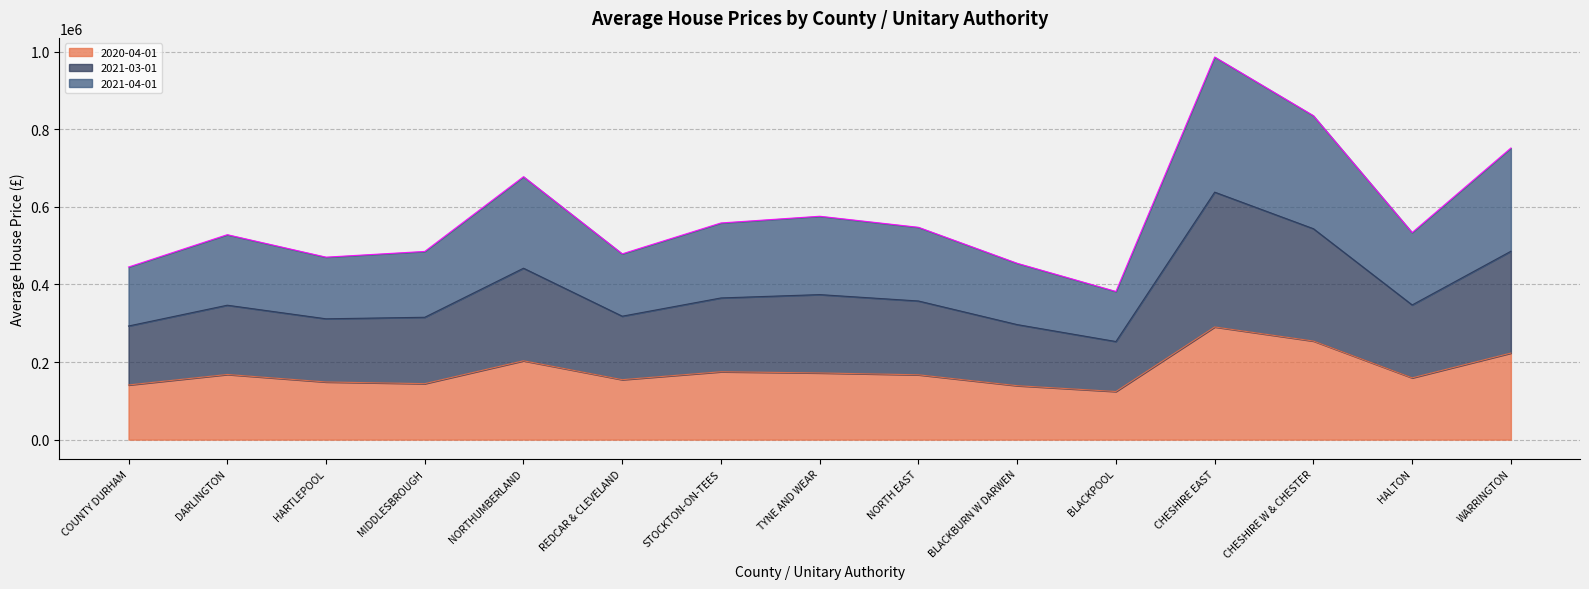

True or false: 2021-03-01 has a value of 631655.4 at COUNTY DURHAM.

False